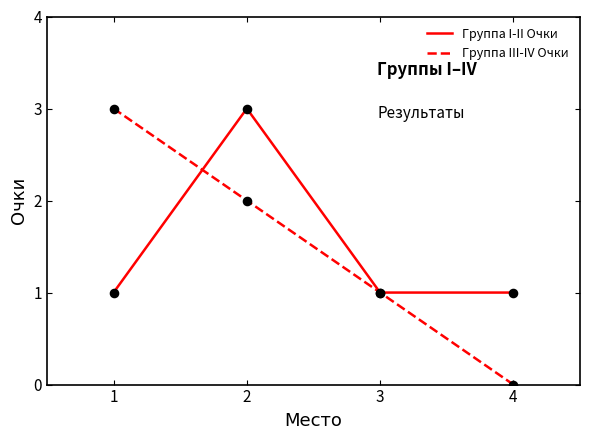

Which series has the largest range (max minus min)?

Группа III-IV Очки